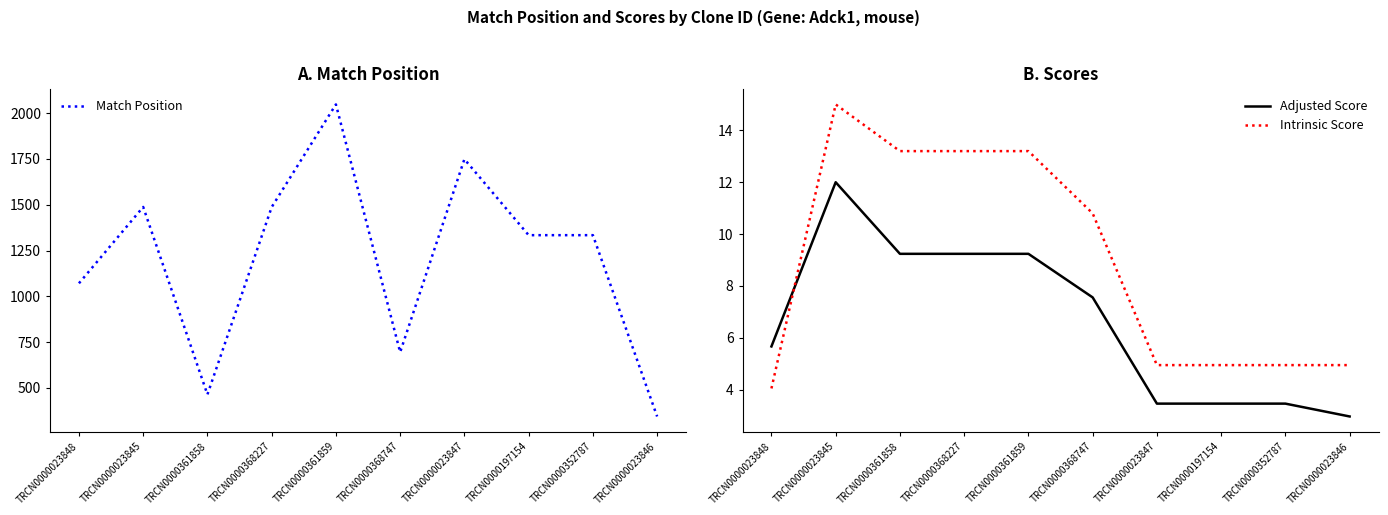

What is the label of the 6th point from the right?

TRCN0000361859